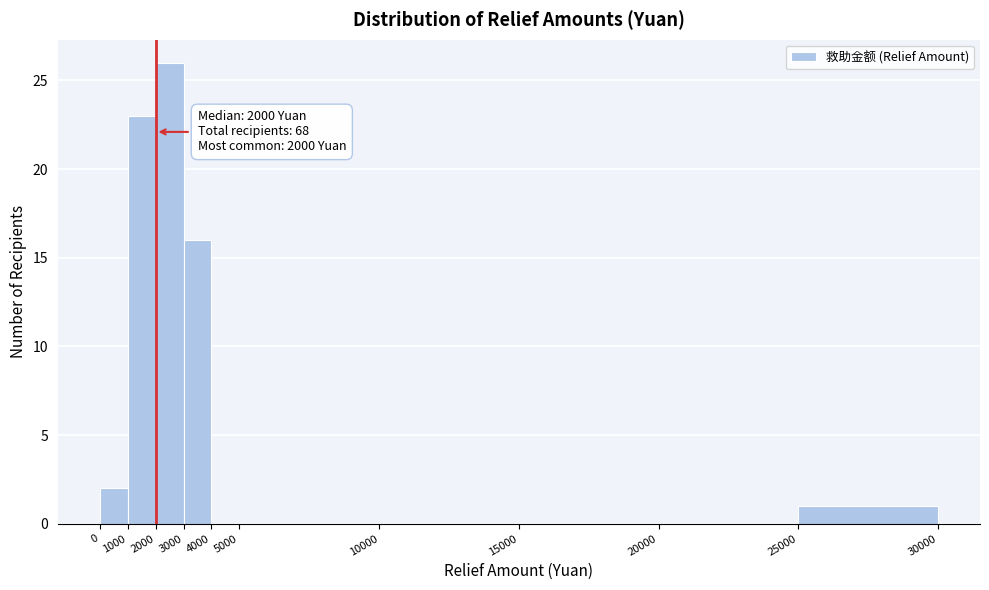

Over which range of the x-axis is the bar tallest?

2000 to 3000